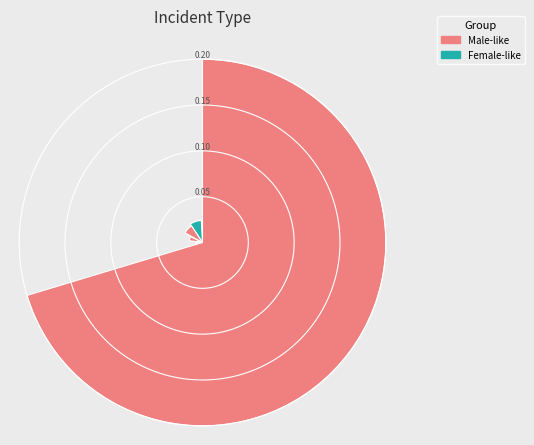

What is the change in value from Defiance of Authority to Larceny/Theft/Robbery?

+1